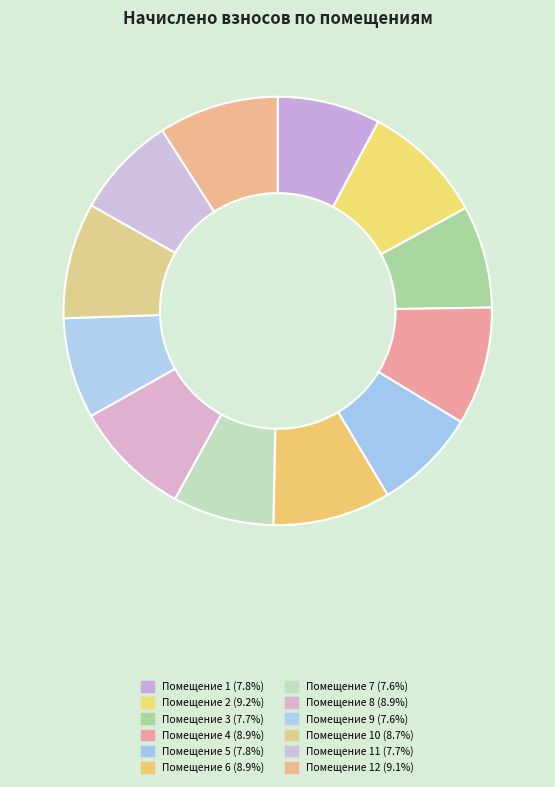

How many slices are in this pie chart?

12